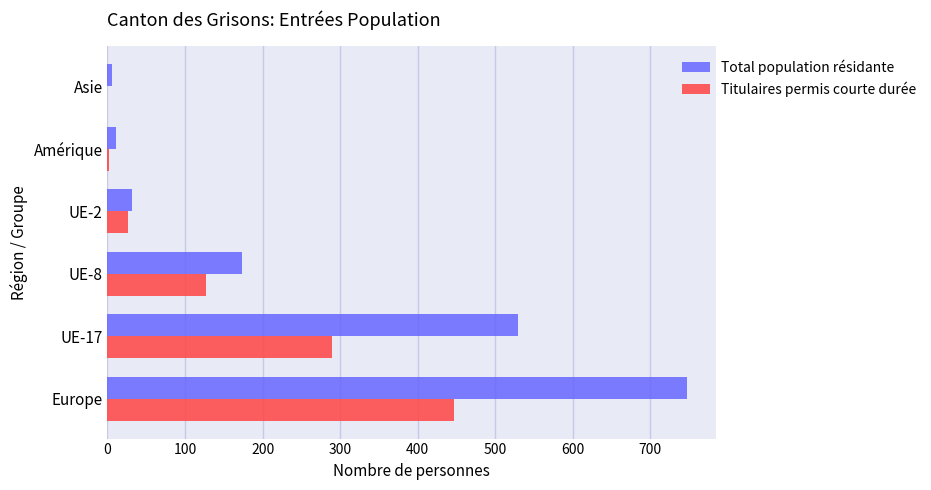

Where is Titulaires permis courte durée nearest to the value 223?

UE-17